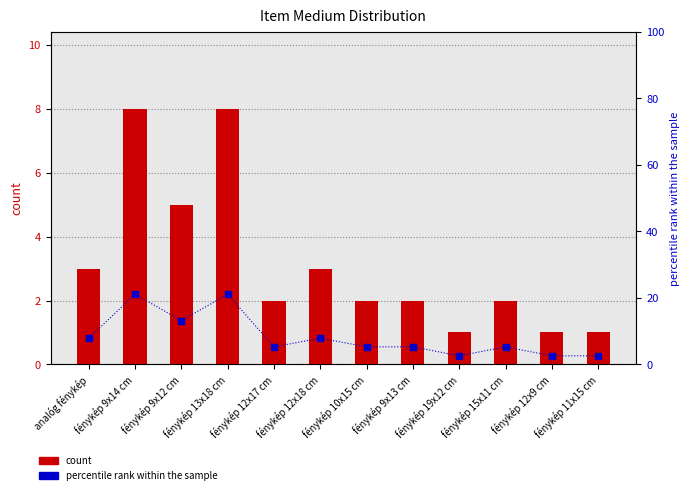

What is the difference between the percentile rank within the sample values at fénykép 12x9 cm and fénykép 9x13 cm?

2.7